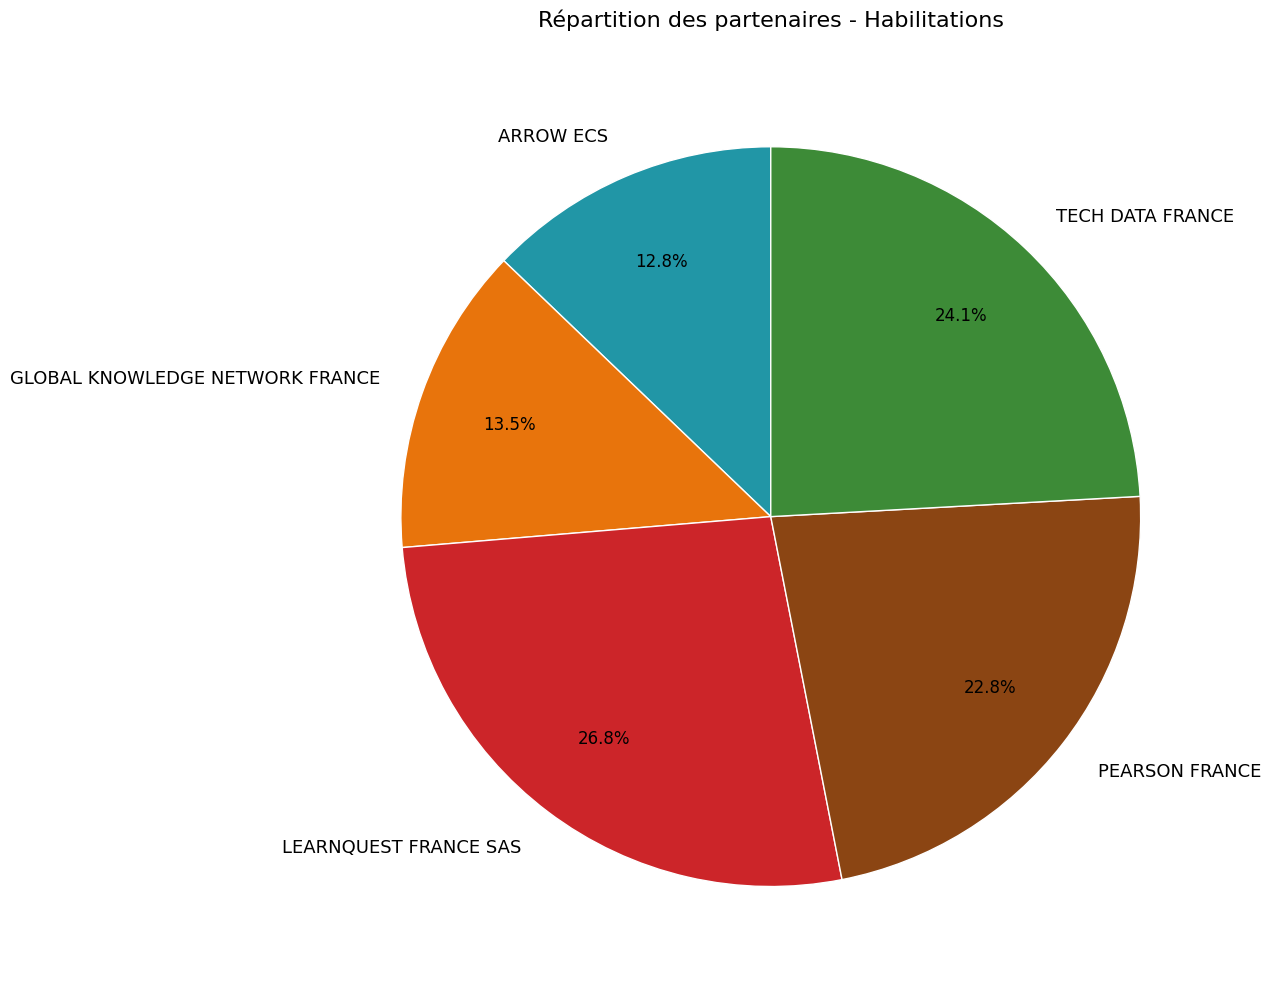

Combined, what portion of the pie is LEARNQUEST FRANCE SAS and GLOBAL KNOWLEDGE NETWORK FRANCE?

40.3%